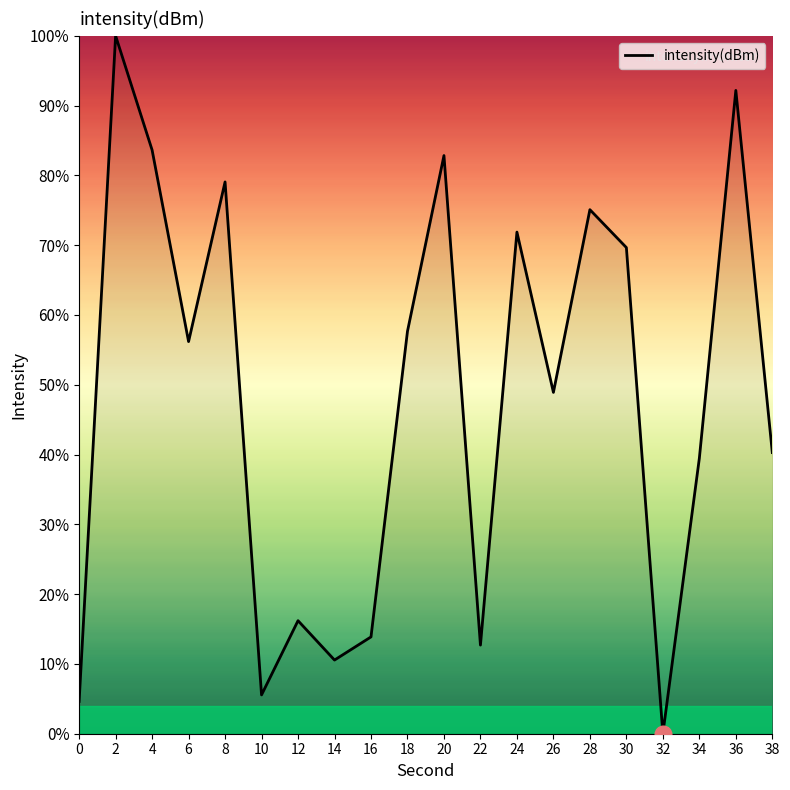

Is it true that the value at 26 is 48.9?

True